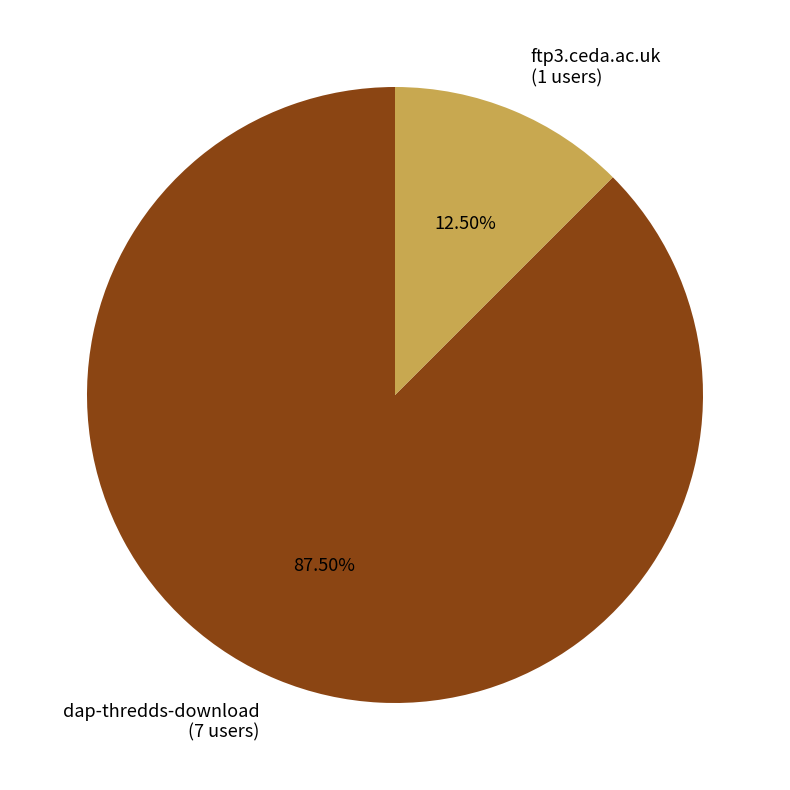

Does any single category account for the majority?

Yes